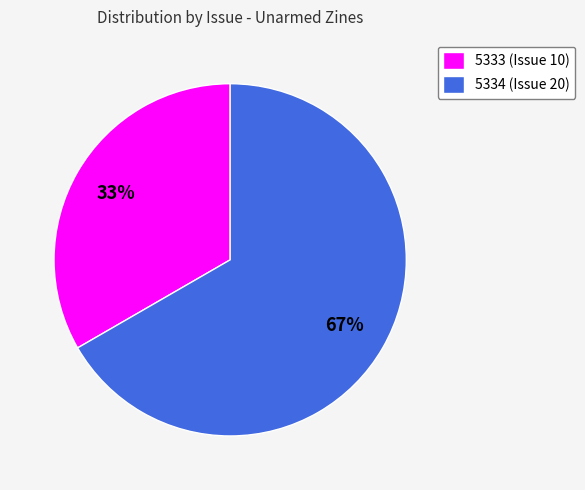

What is the ratio of the value at 5334 to the value at 5333?

2.0